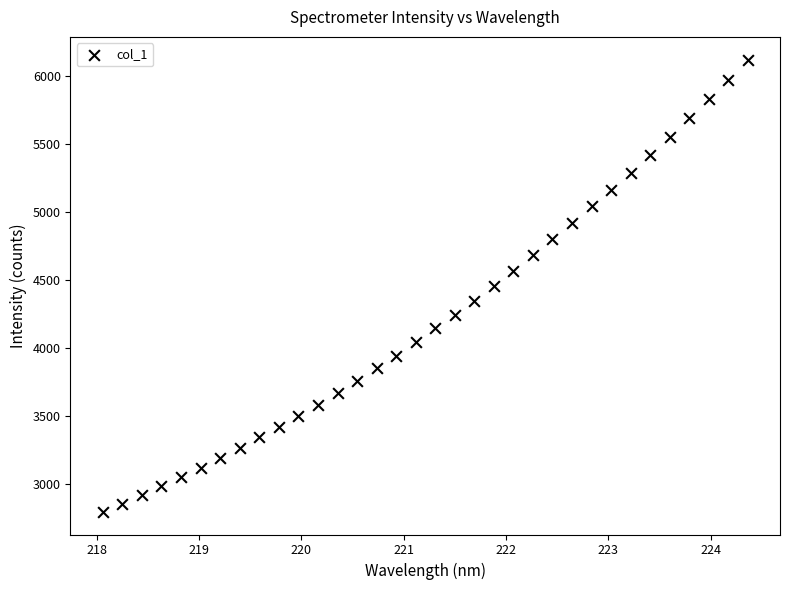

What is the range of Y values (max minus min)?

3324.7